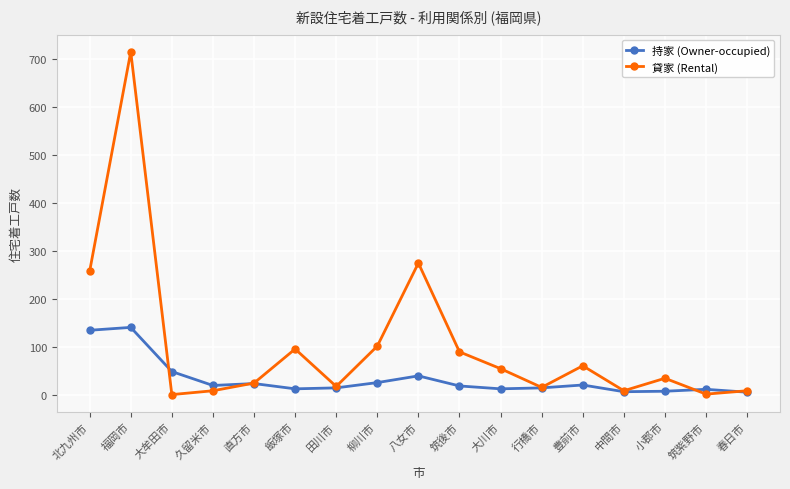

Which series has the largest total across all categories?

貸家 (Rental)